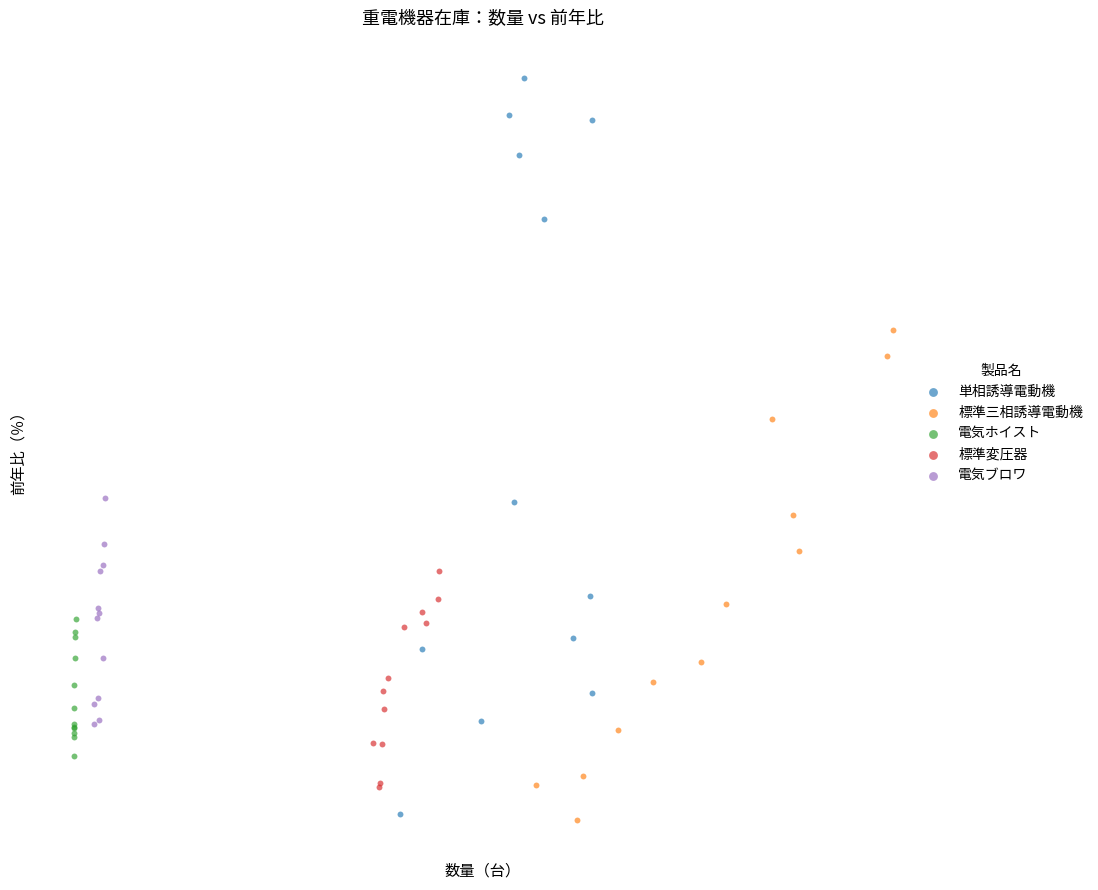

What are all the series names shown in the legend?

単相誘導電動機, 標準三相誘導電動機, 電気ホイスト, 標準変圧器, 電気ブロワ